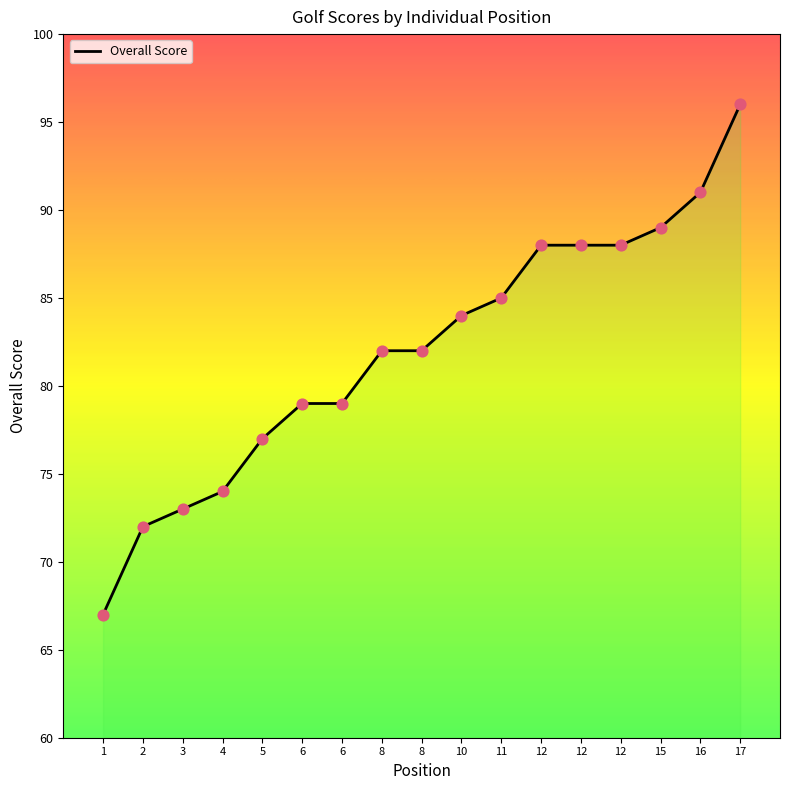

Between 2 and 12, which is larger?

12